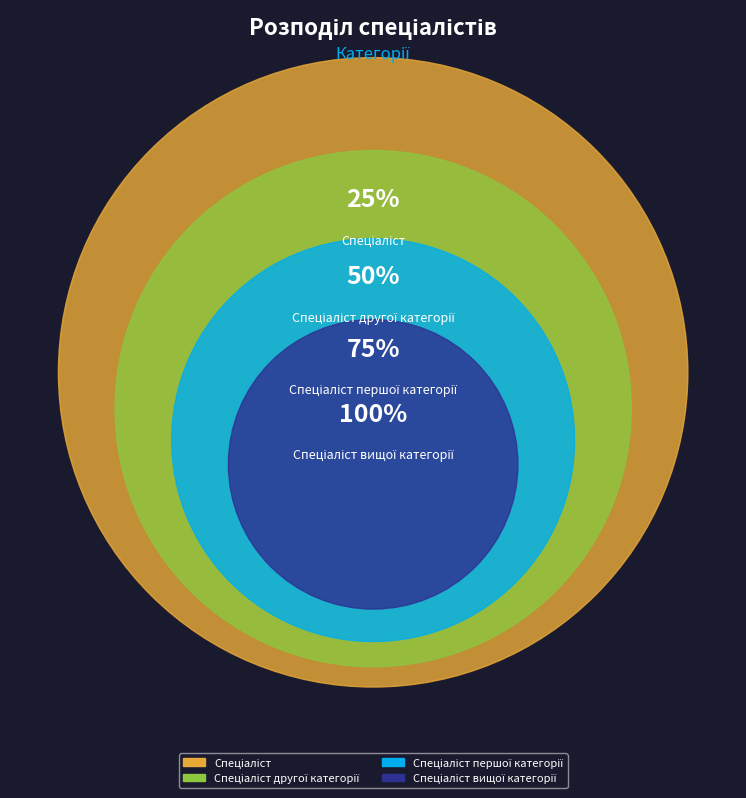

Between Спеціаліст другої категорії and Спеціаліст першої категорії, which is larger?

Спеціаліст першої категорії